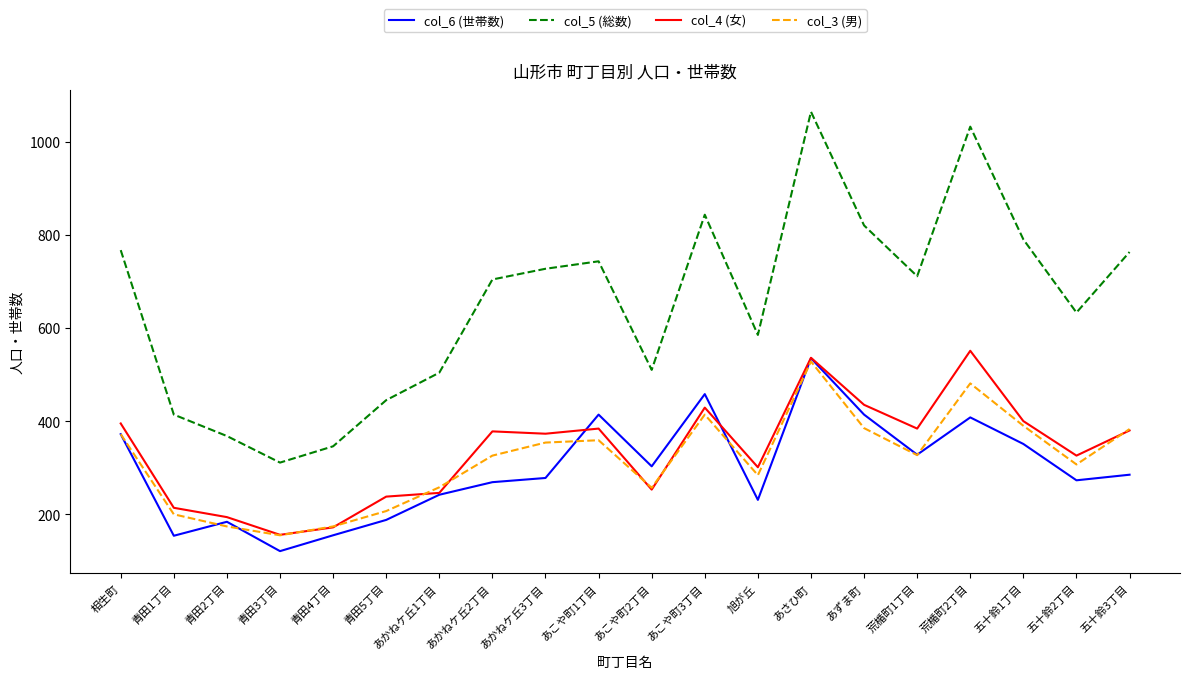

What is the difference between the highest and lowest values at あかねケ丘2丁目?

435